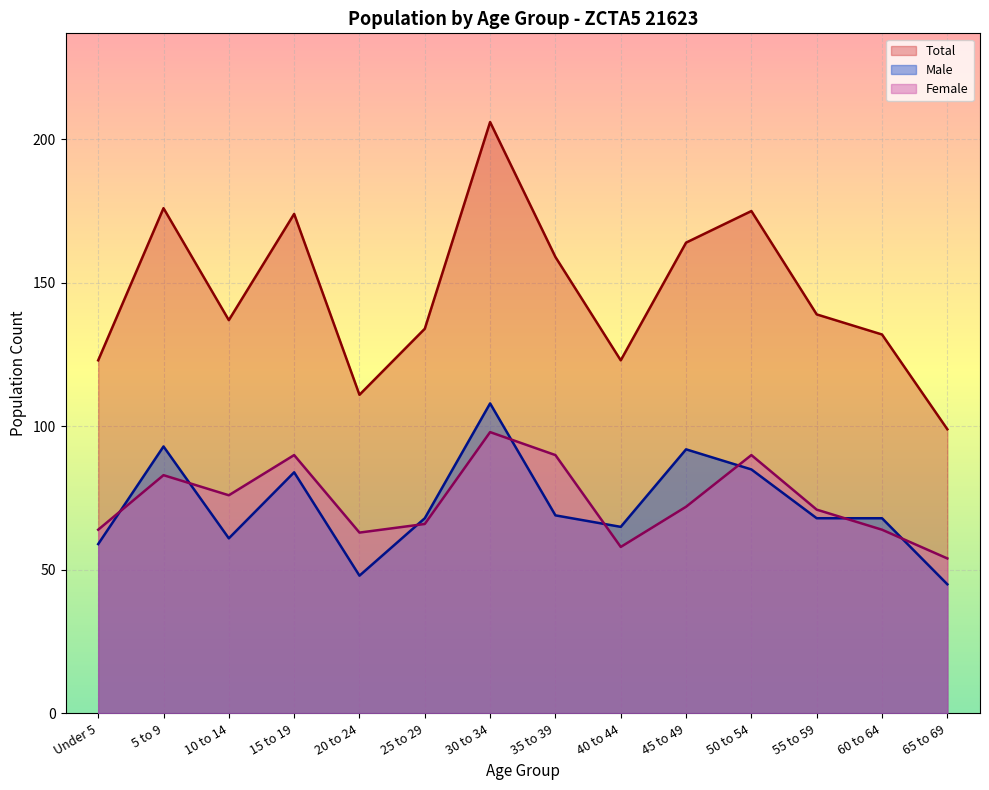

How many data points in Female are less than 72?

7